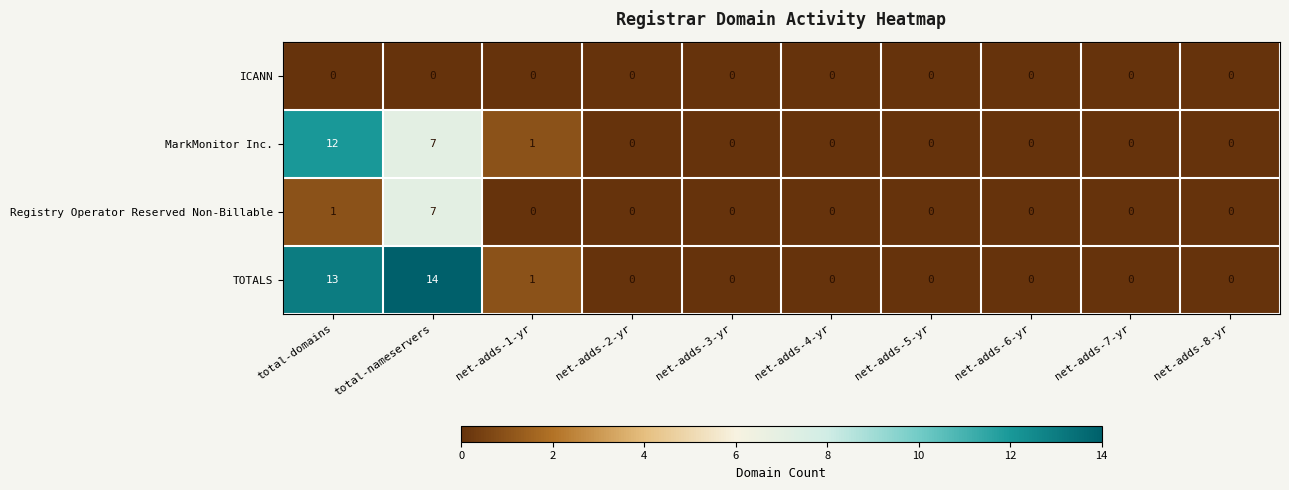

The Registry Operator Reserved Non-Billable series shows 0 at net-adds-7-yr. True or false?

True